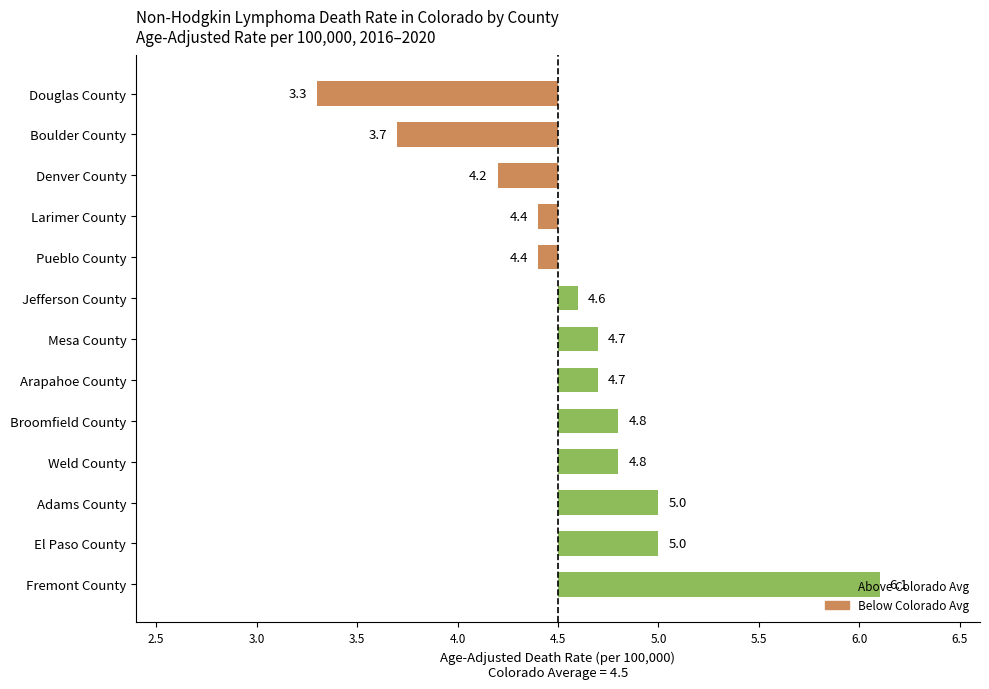

Does the chart contain any negative values?

Yes